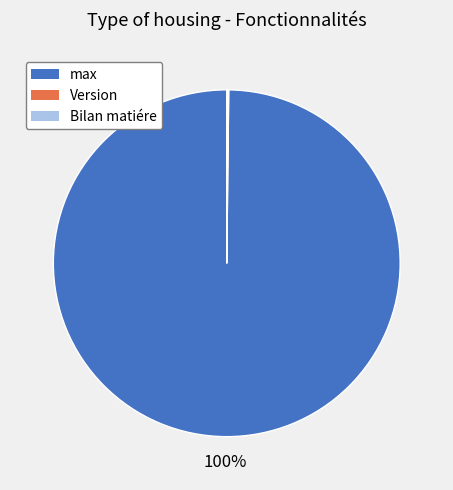

True or false: max accounts for 93% of the total.

False